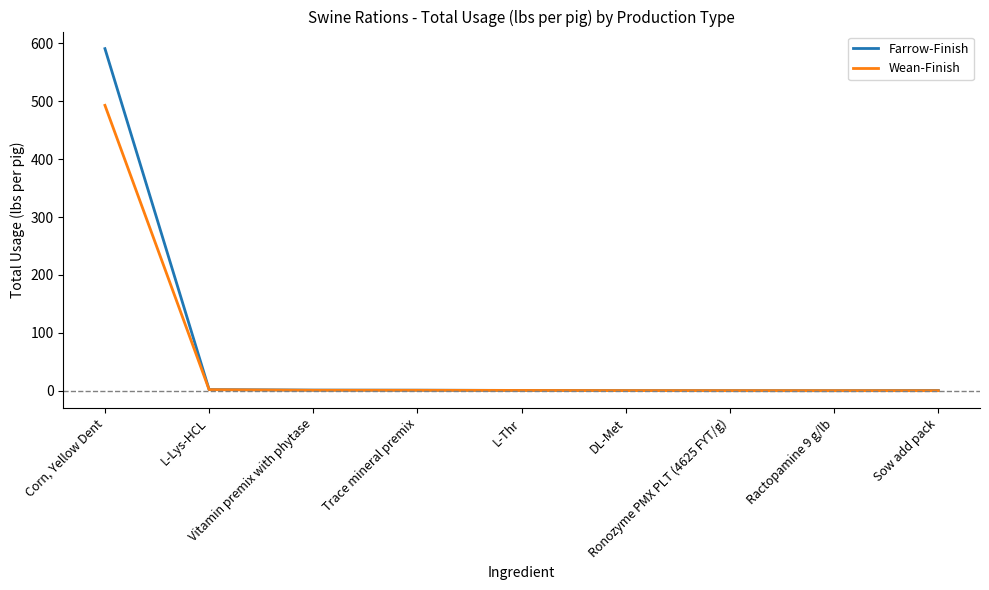

Which series has the largest range (max minus min)?

Farrow-Finish